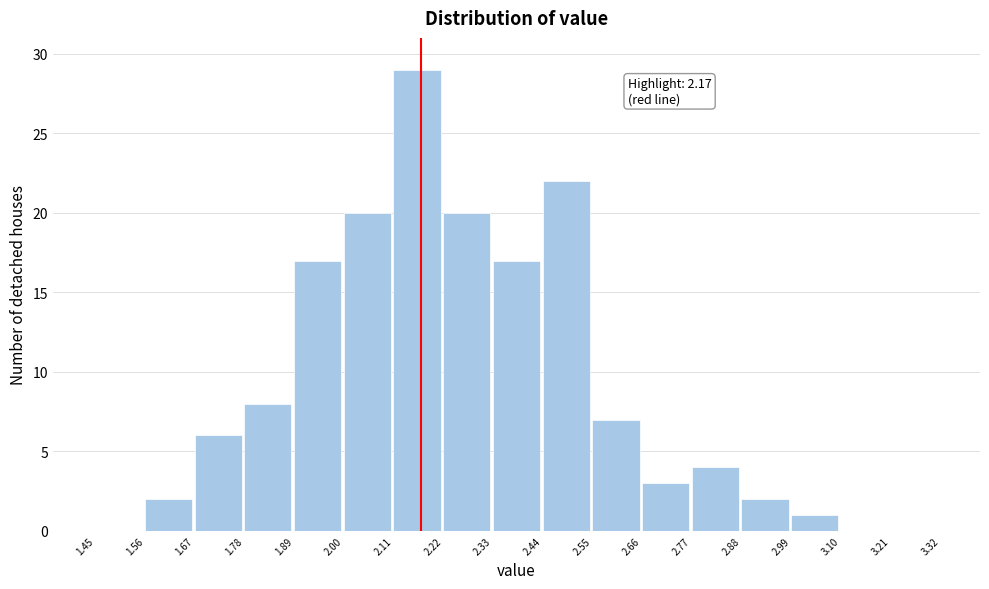

Over which range of the x-axis is the bar tallest?

2.11 to 2.22